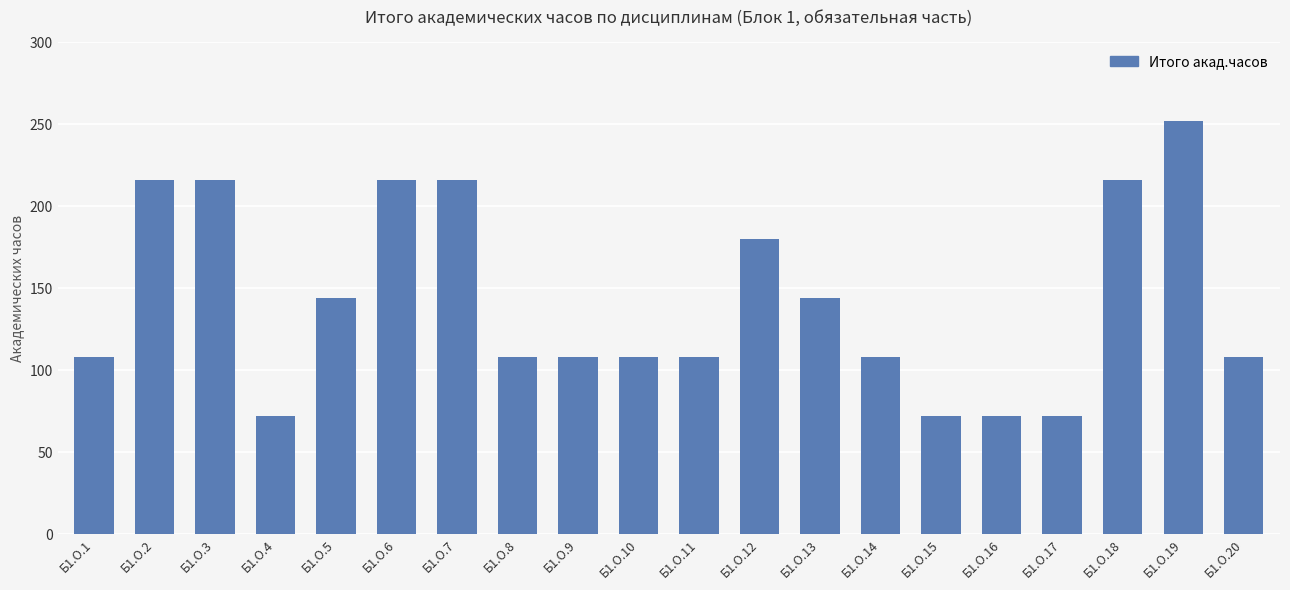

Is it true that the value at Б1.О.6 is 216?

True